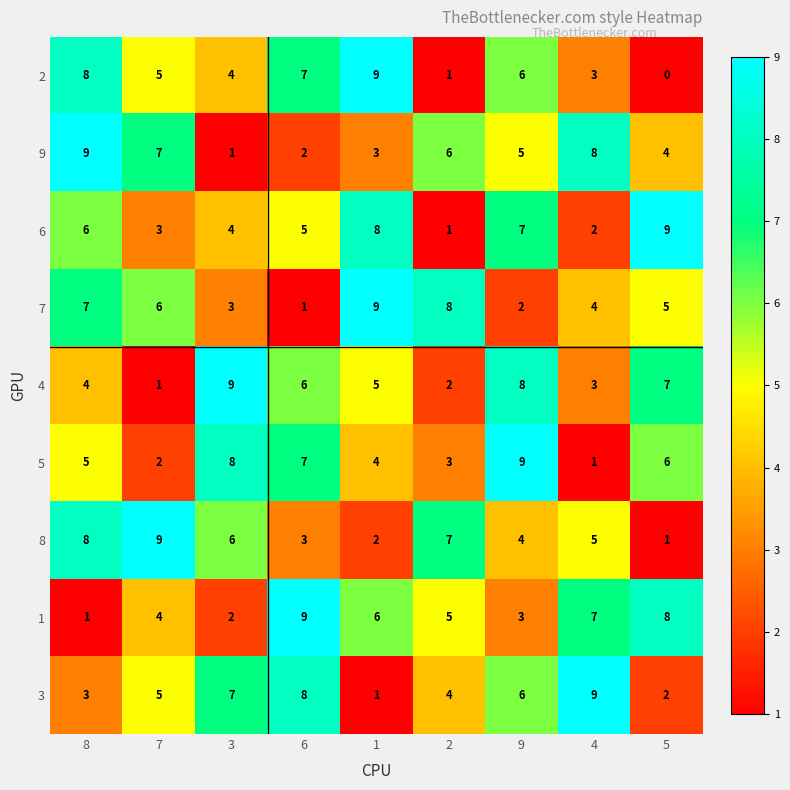

Rank the categories by 3 value from lowest to highest.

1, 5, 8, 2, 7, 9, 3, 6, 4